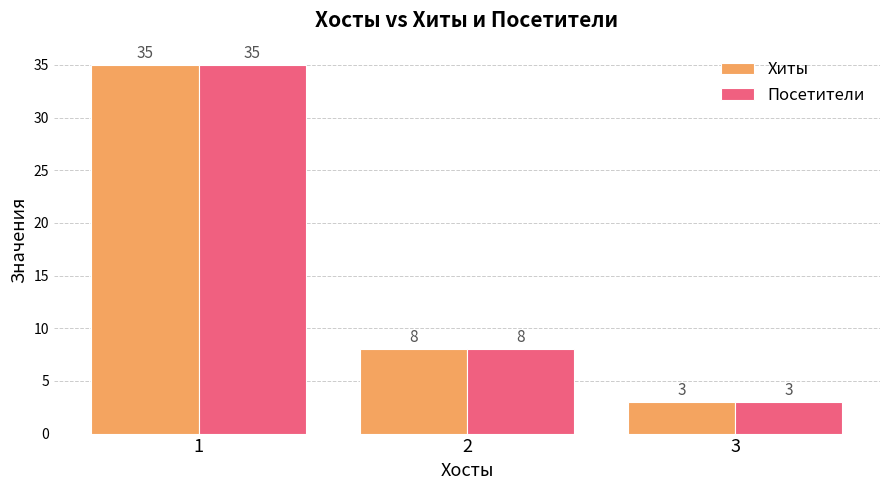

How many bars are there in each group?

2